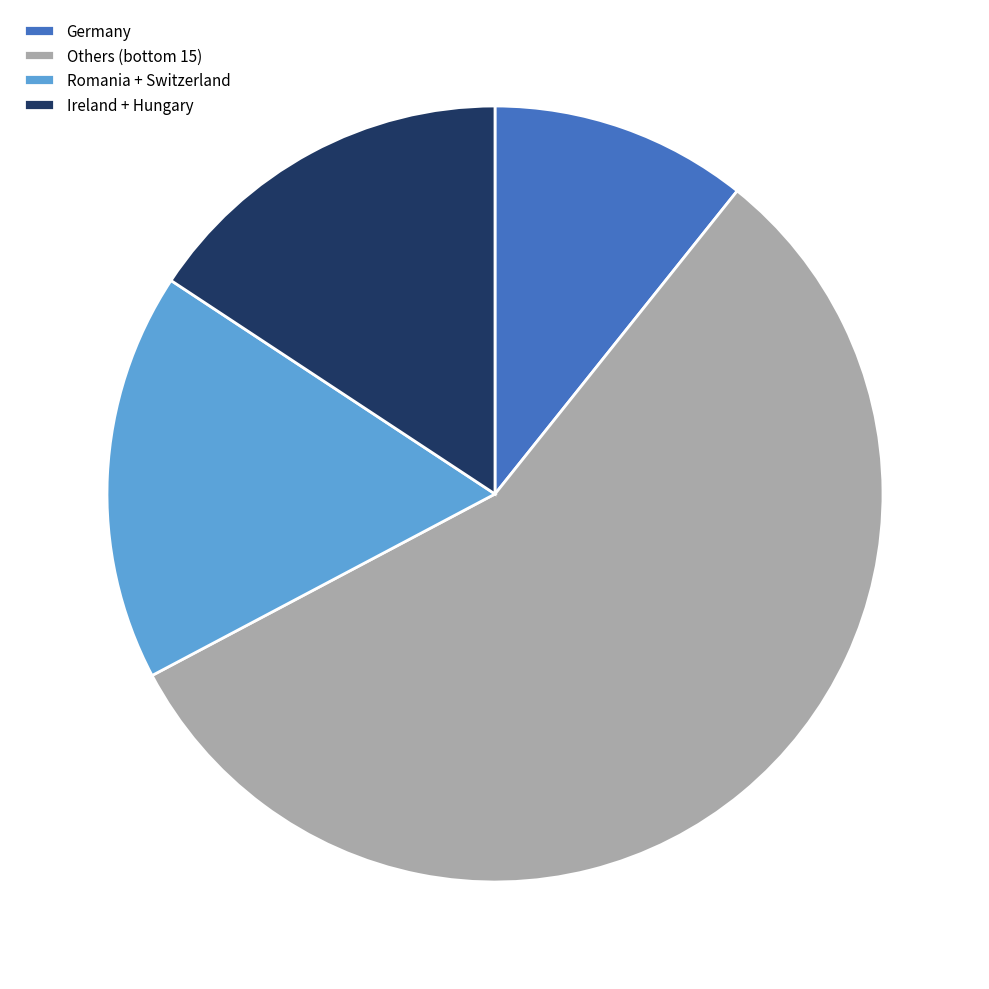

What is the smallest slice in the pie chart?

Germany